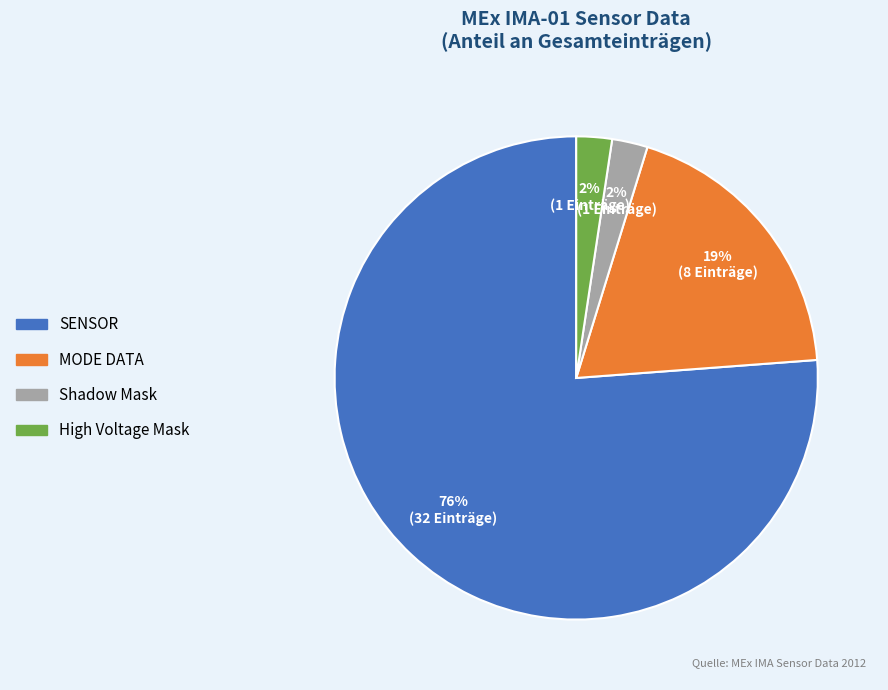

Which slice is the largest?

SENSOR